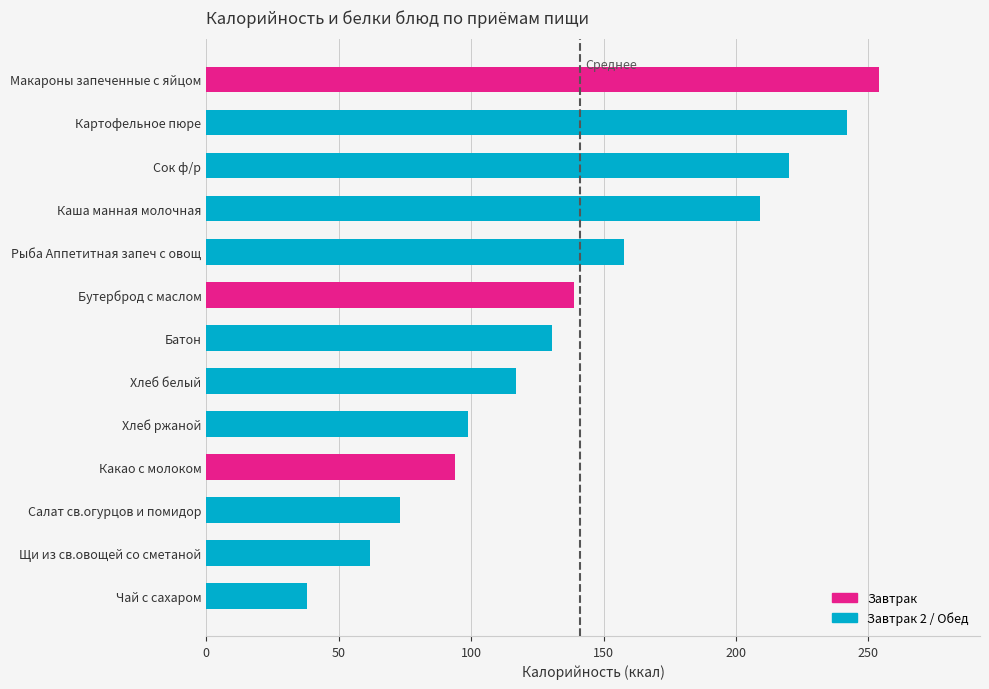

Count the number of data series in this chart.

1